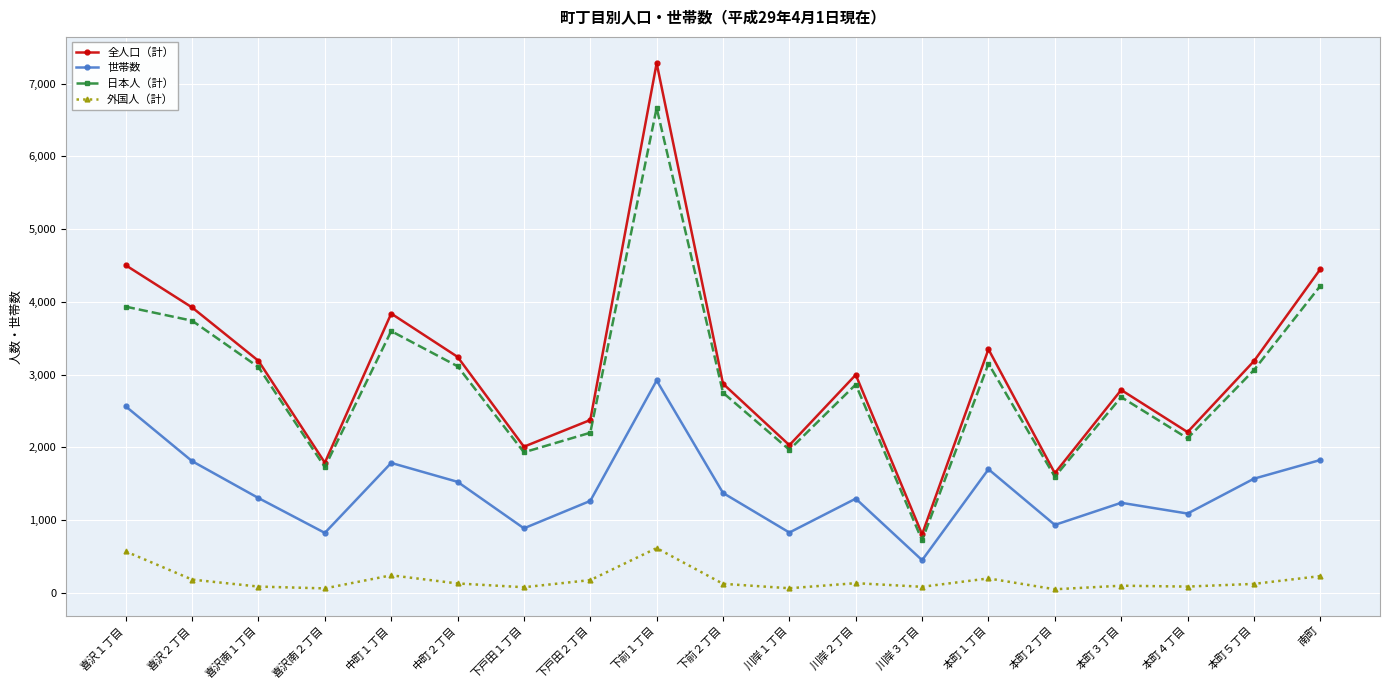

What is the difference between the second highest and second lowest values in the 世帯数 series?

1739